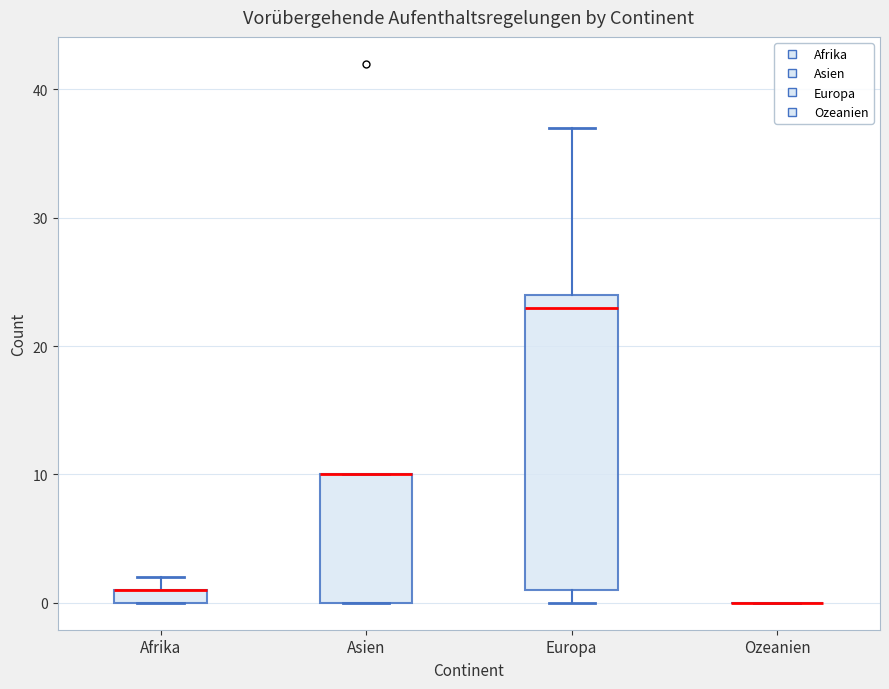

Where is the lower edge of the box for Afrika on the y-axis? The values are not printed on the chart, so give them approximately, as read against the axis.

0